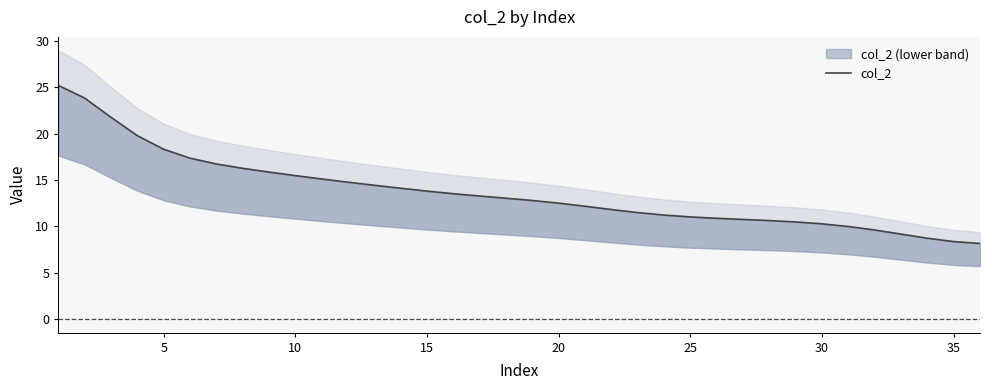

What is the difference between the maximum and second lowest values?

16.8